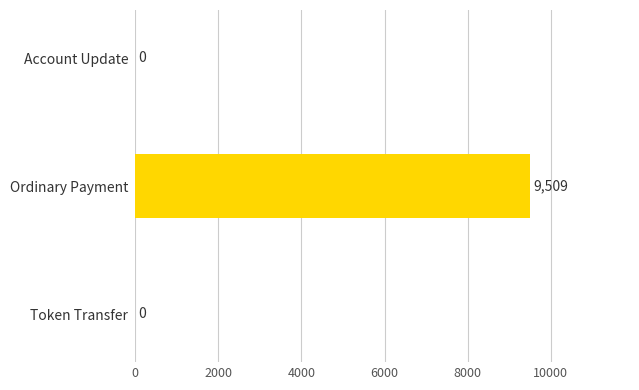

Reading bottom to top, list all the values displayed in this chart.

Token Transfer=0	Ordinary Payment=9509	Account Update=0